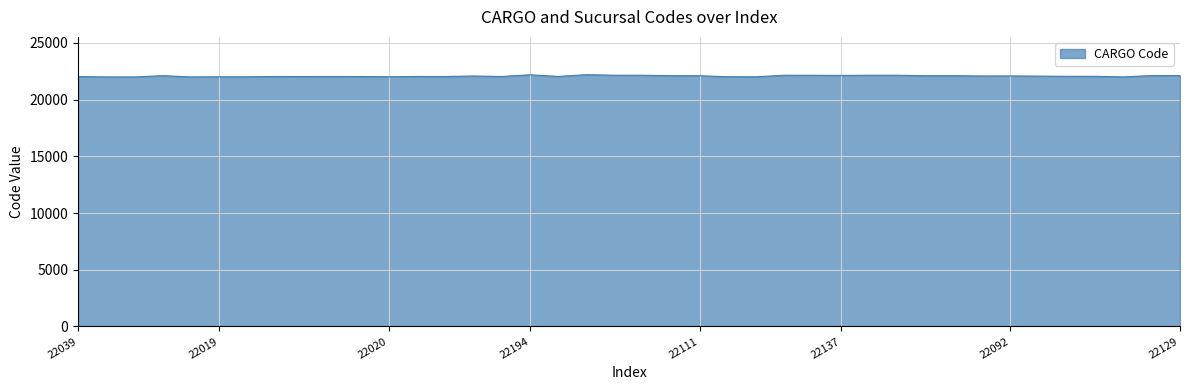

How many lines are shown in the chart?

1